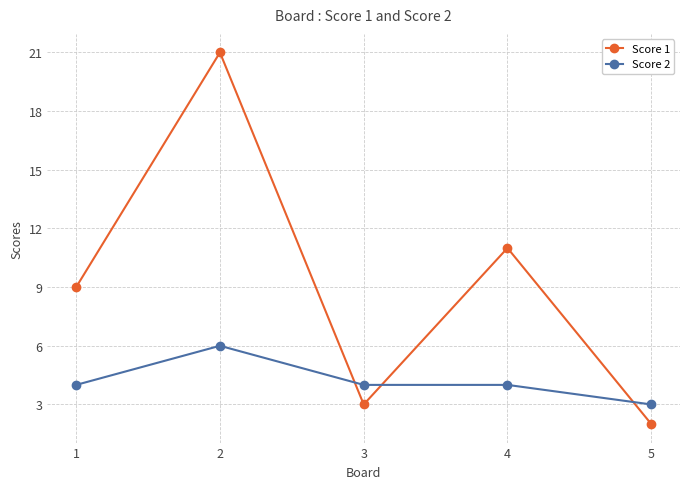

At which category does the chart reach its minimum across all series?

5